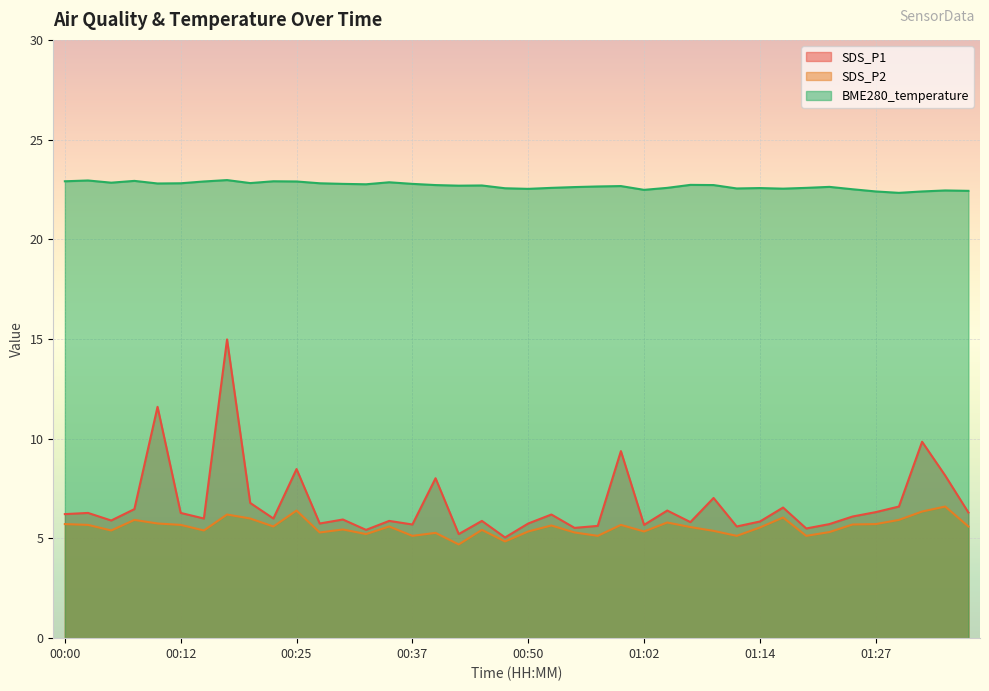

List the series in order of their peak value, highest first.

BME280_temperature, SDS_P1, SDS_P2